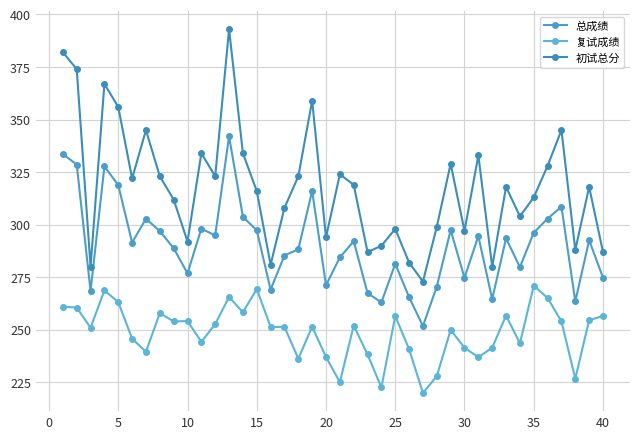

True or false: 复试成绩 and 初试总分 cross at least once.

False